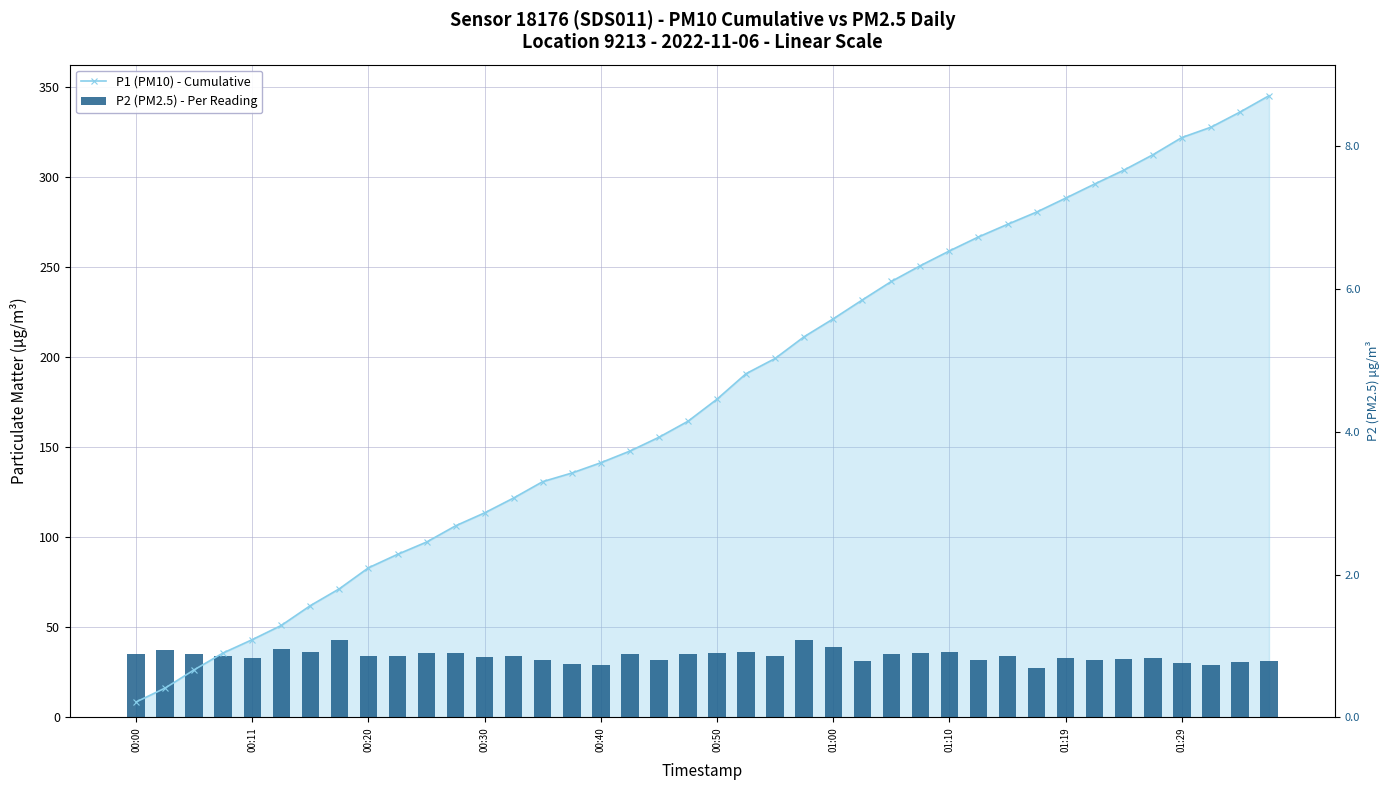

Between 00:50 and 24, which series saw the biggest shift?

P1 (PM10) - Cumulative